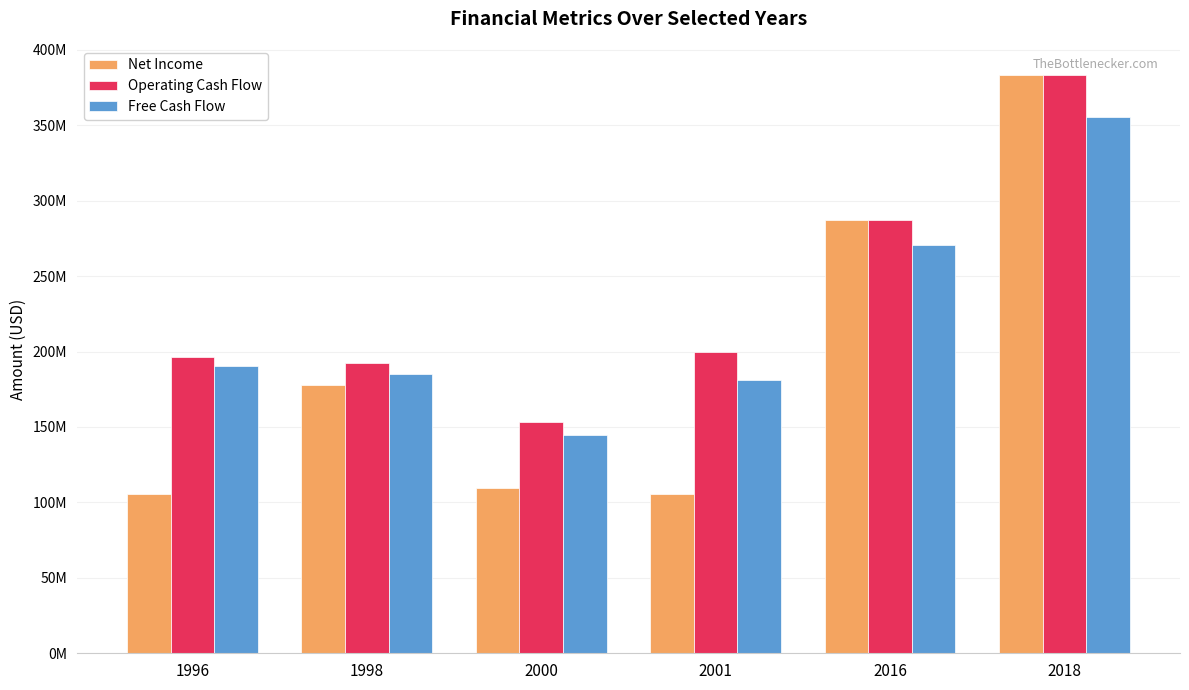

Rank the series at 1996 from highest to lowest value.

Operating Cash Flow, Free Cash Flow, Net Income